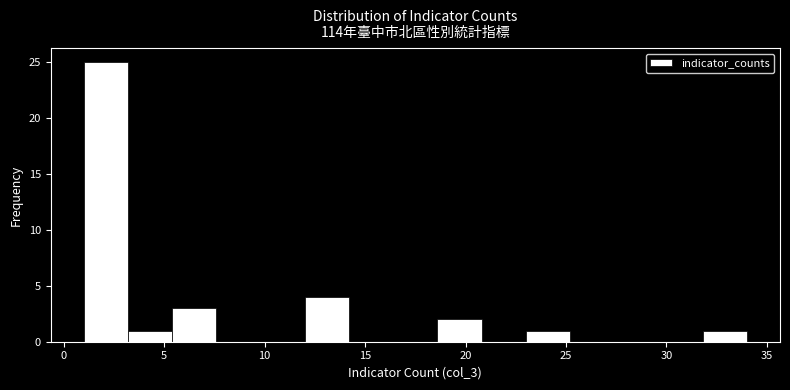

Over which range of the x-axis is the bar tallest?

1.0 to 3.2